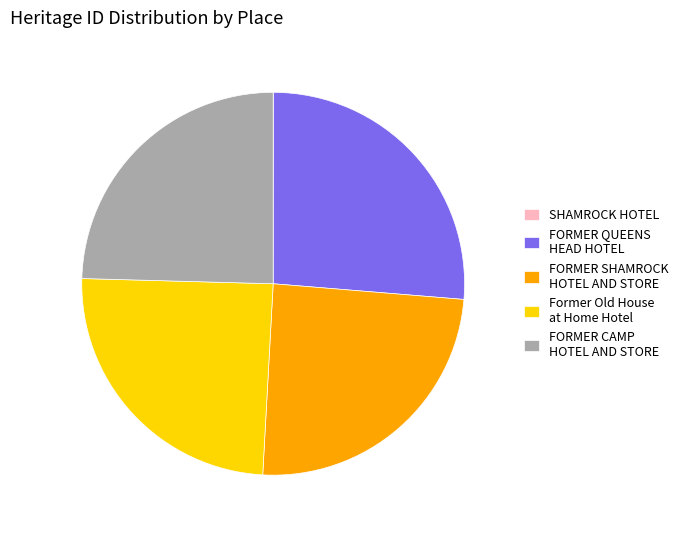

Does any single category account for the majority?

No